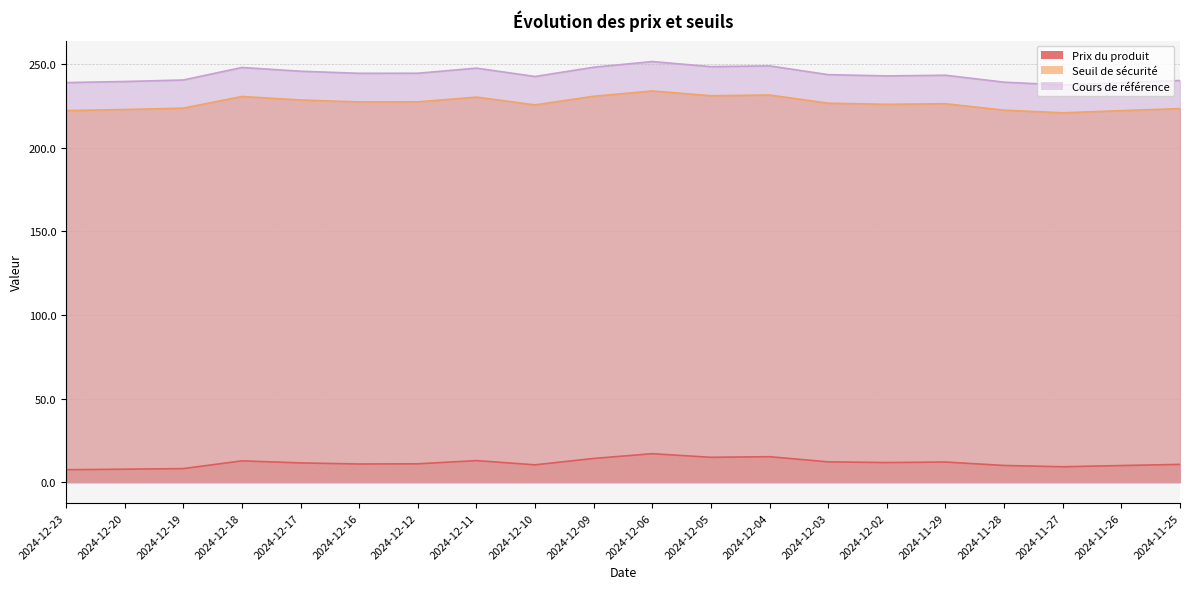

What is the value of the Prix du produit point at the 4th from the left?

12.7